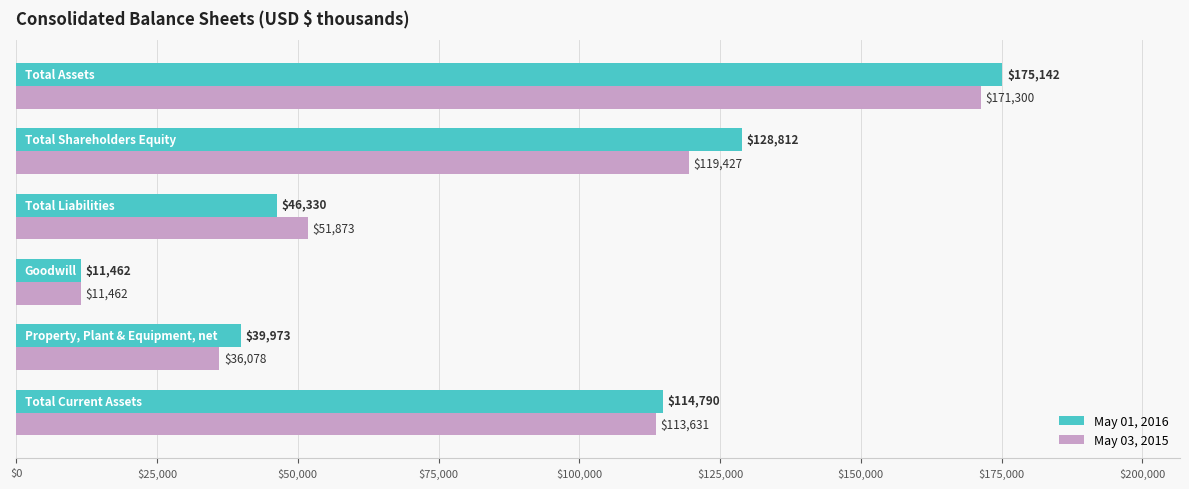

List the series in order of their overall mean, lowest first.

May 03, 2015, May 01, 2016